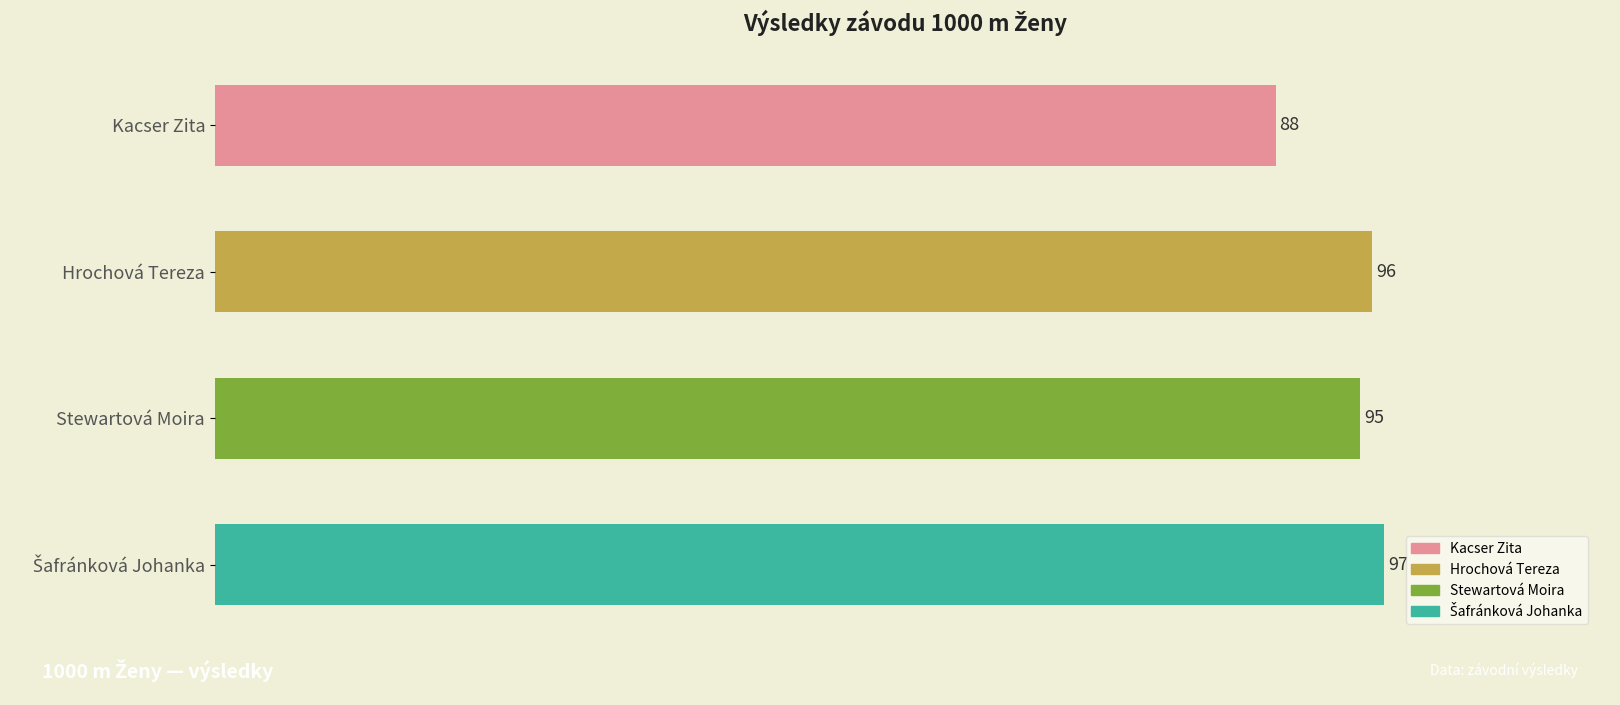

Where is the data nearest to the value 92?

Stewartová Moira